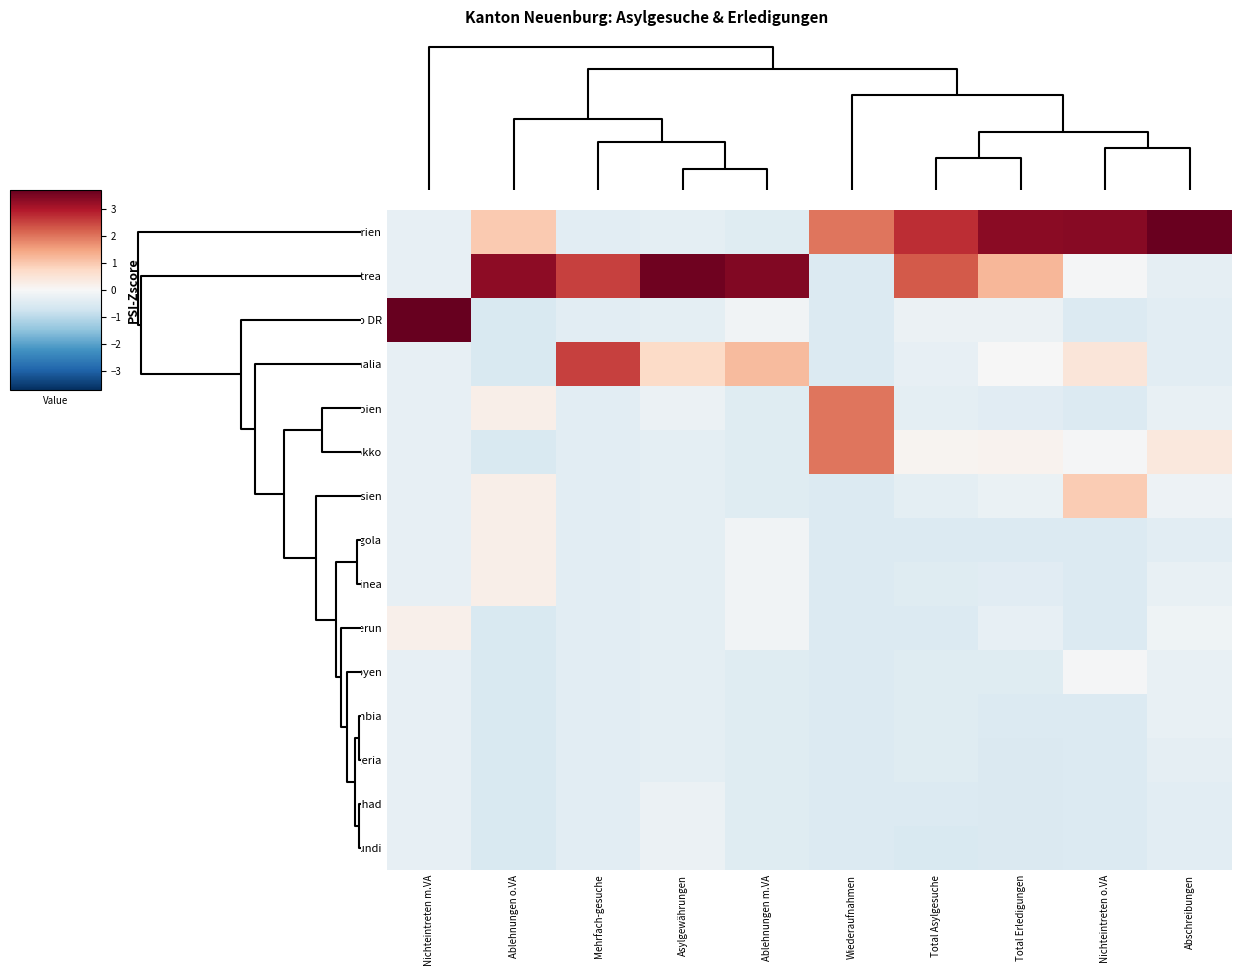

Which series has the largest total across all categories?

Eritrea